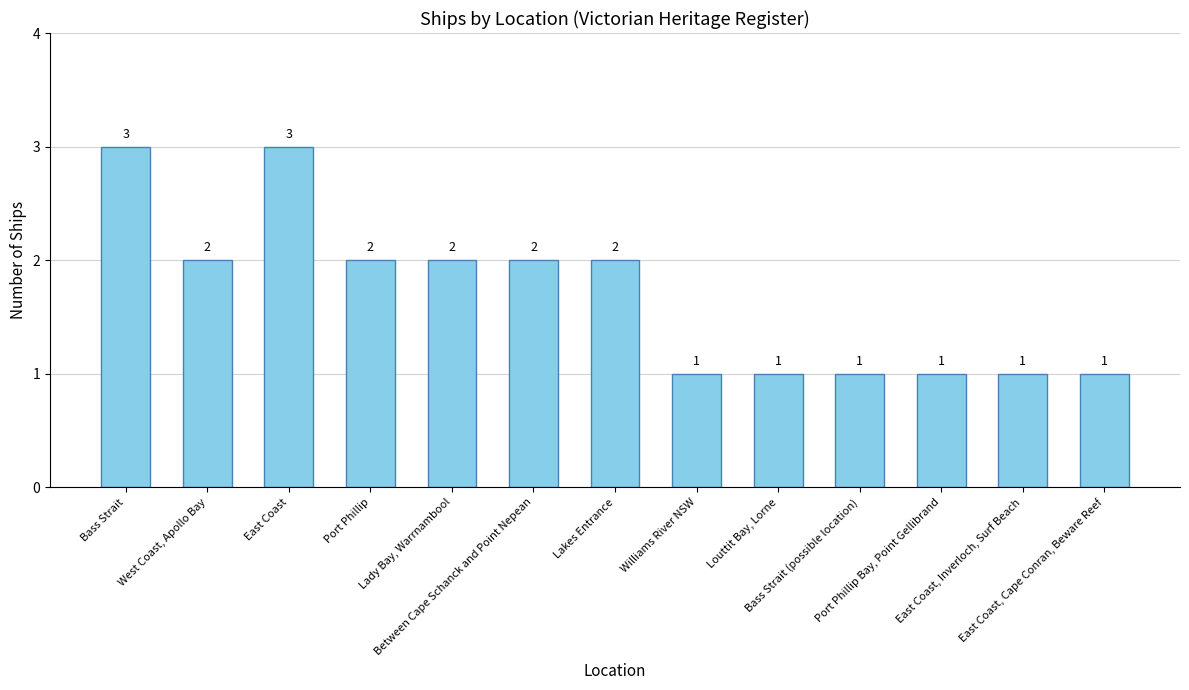

How many values are between 1 and 2?

11